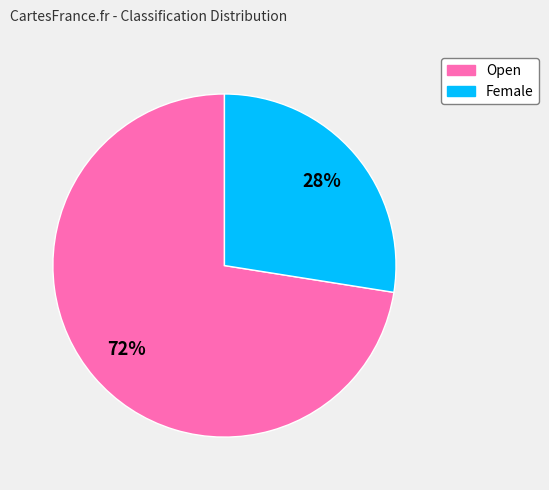

Does any single category account for the majority?

Yes